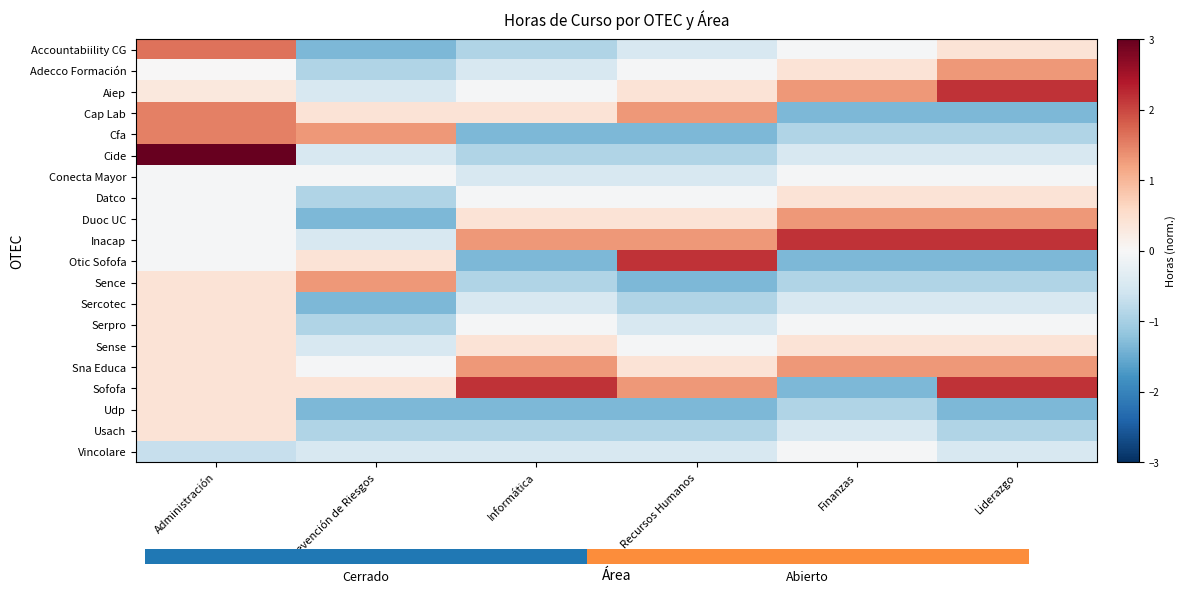

What is the total value across all series at Prevención de Riesgos?

-7.7